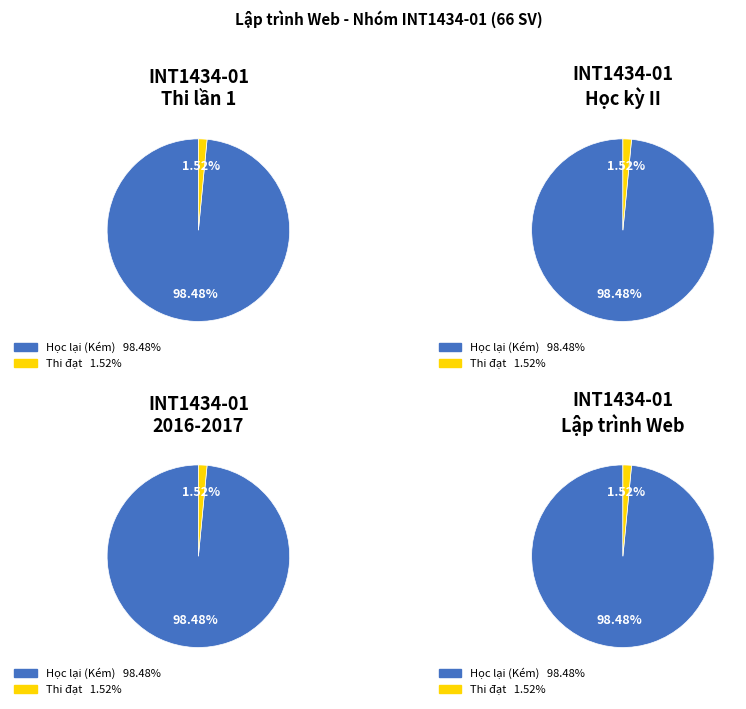

Is there a majority slice in this chart?

Yes